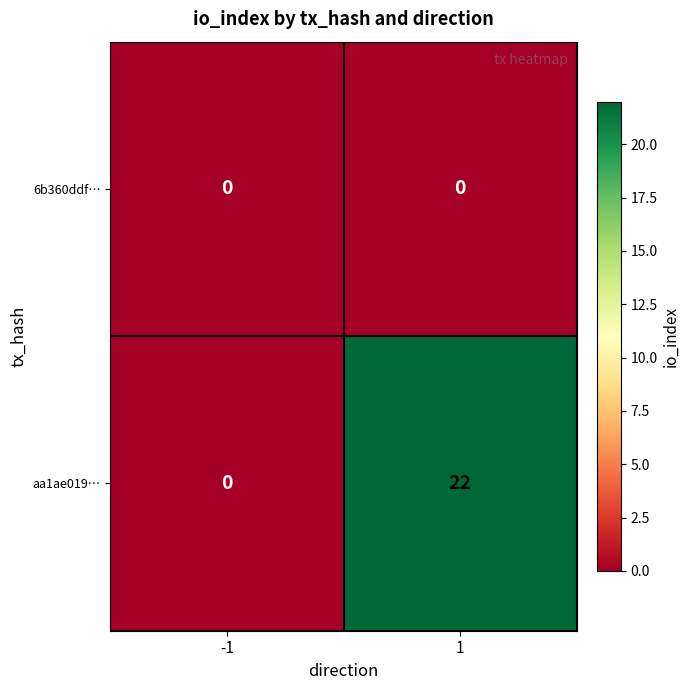

List the series in order of their overall mean, highest first.

aa1ae019…, 6b360ddf…